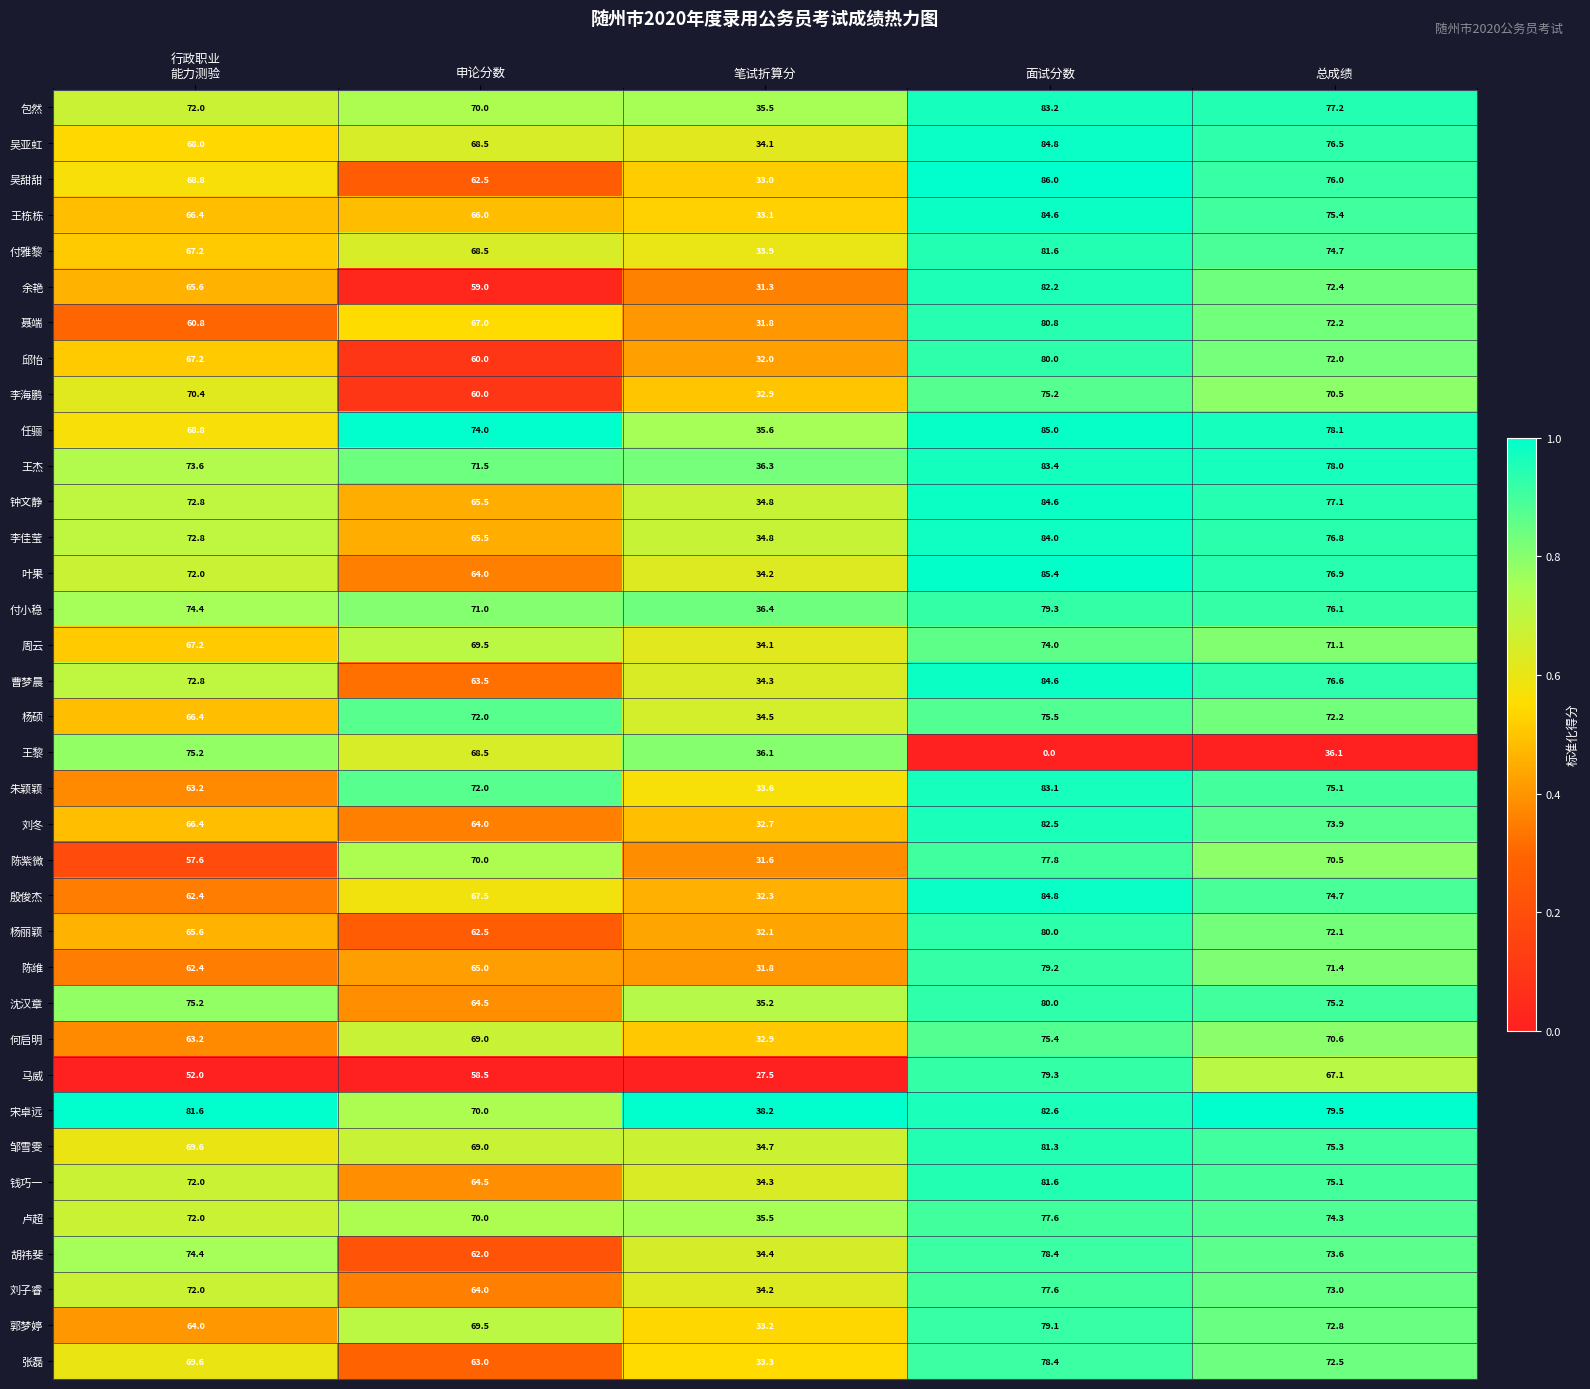

What is the spread (max minus min) of values at 面试分数?

86.0